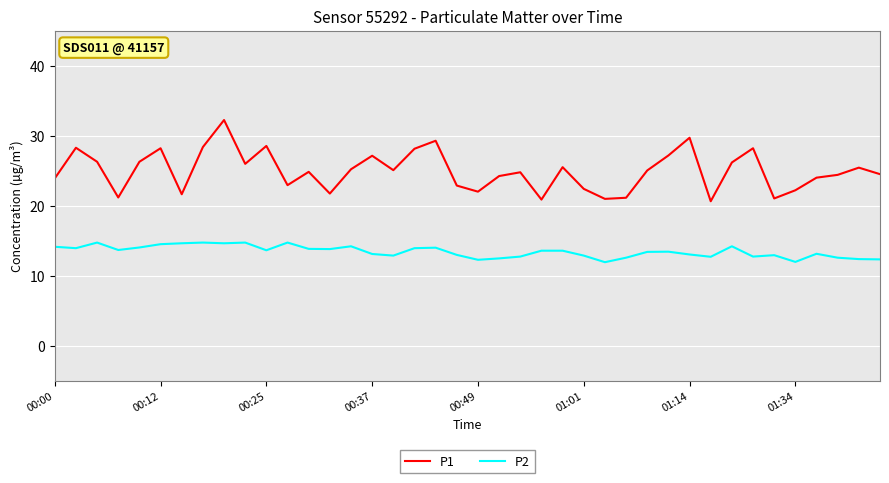

What is the difference between the maximum and minimum values in the P1 series?

11.6